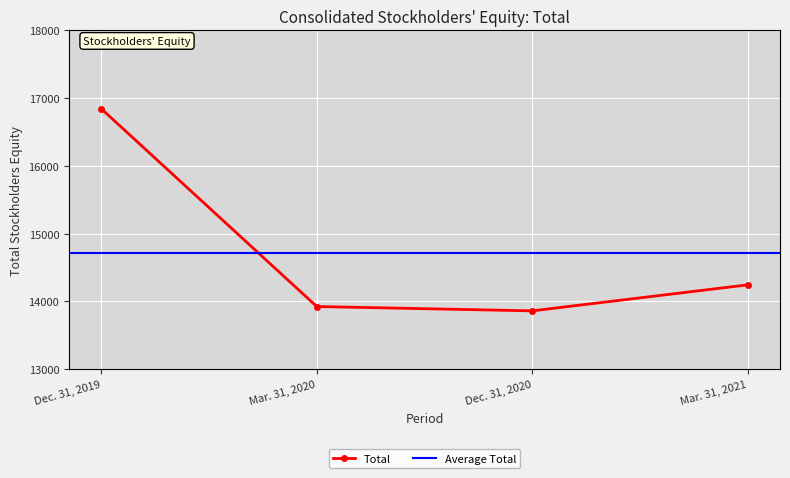

Where is the first local minimum?

Dec. 31, 2020